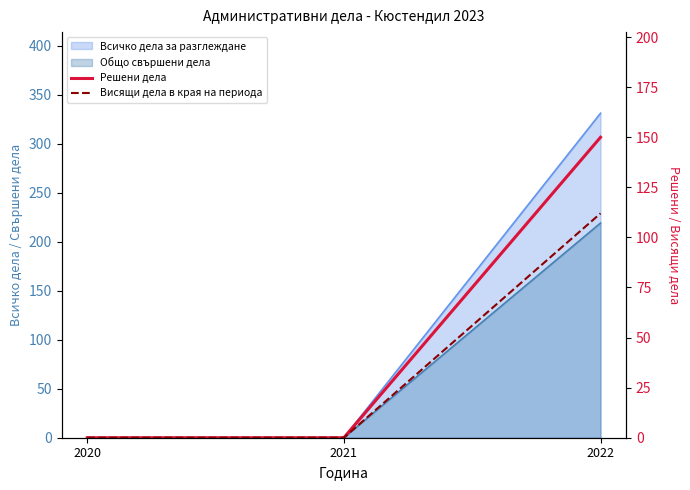

What is the difference between the highest and lowest values at 2022?

38